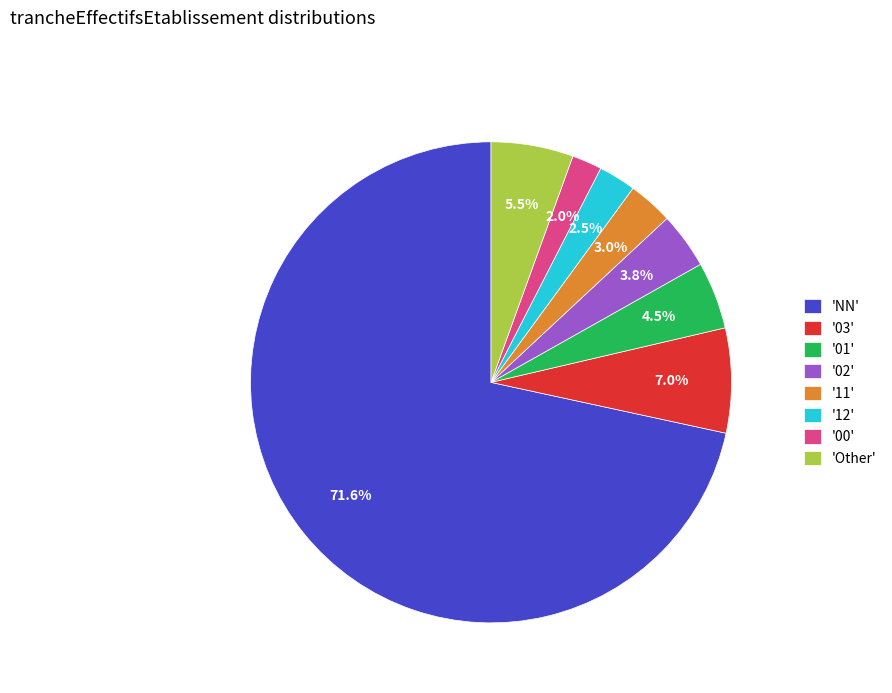

Is the sum of 'Other' and '00' greater than half?

No